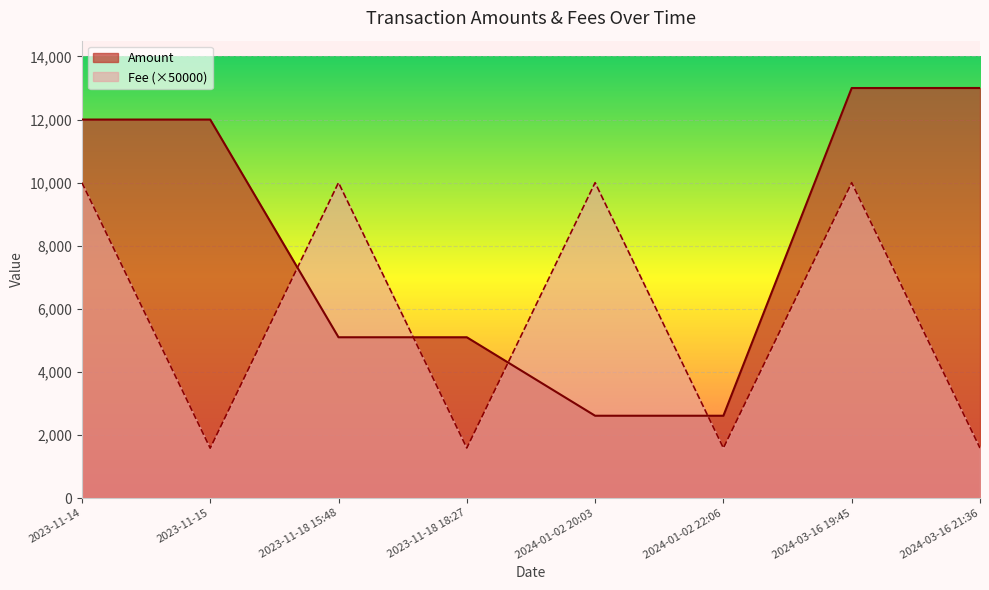

How many series are shown in this chart?

2